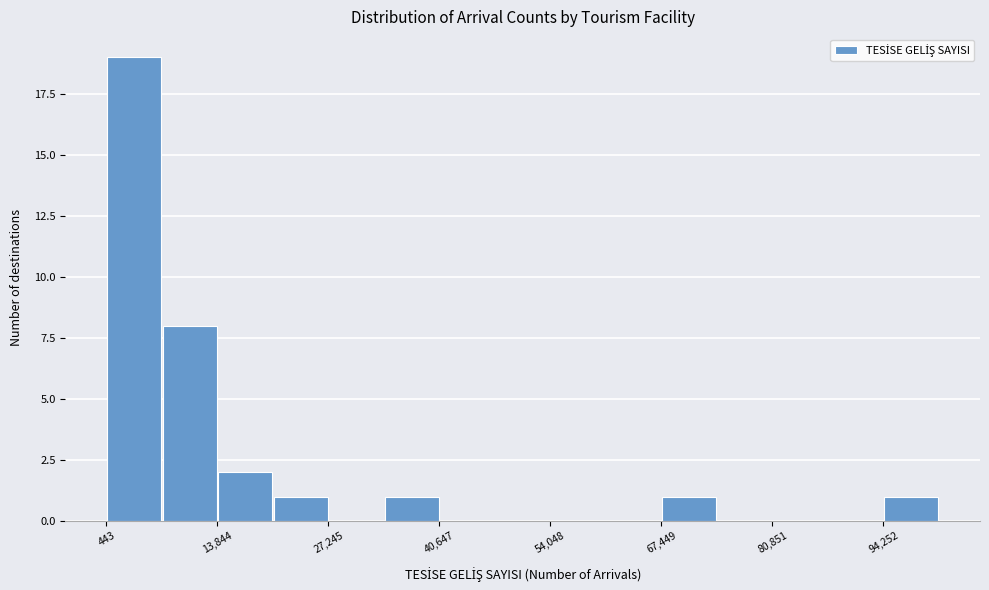

Around what value on the x-axis is the tallest bar? Give the approximate position of its centre, as read against the axis.

4000